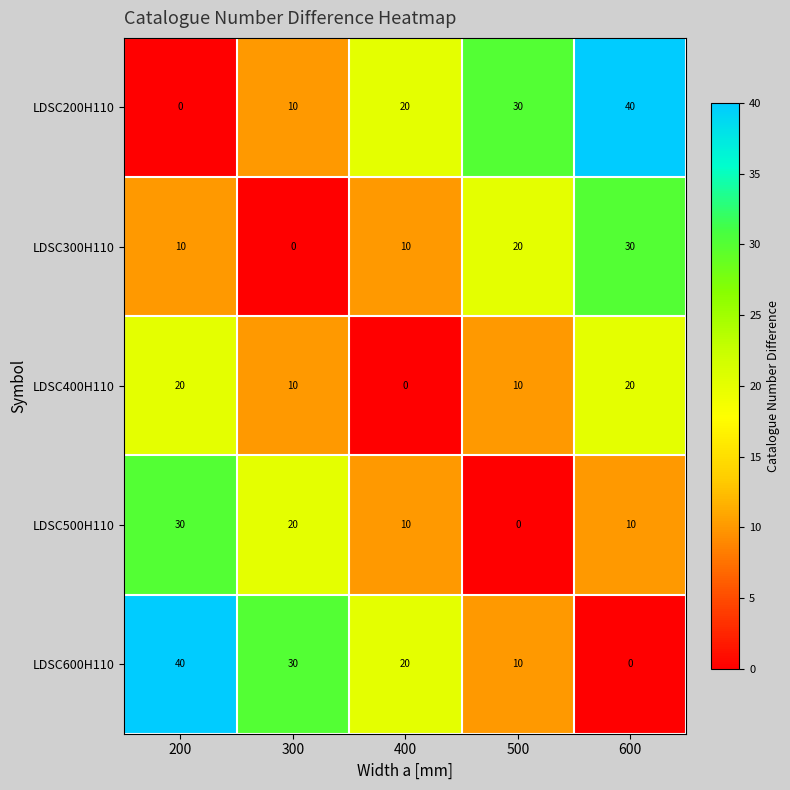

How many LDSC300H110 values are between 10 and 20?

3